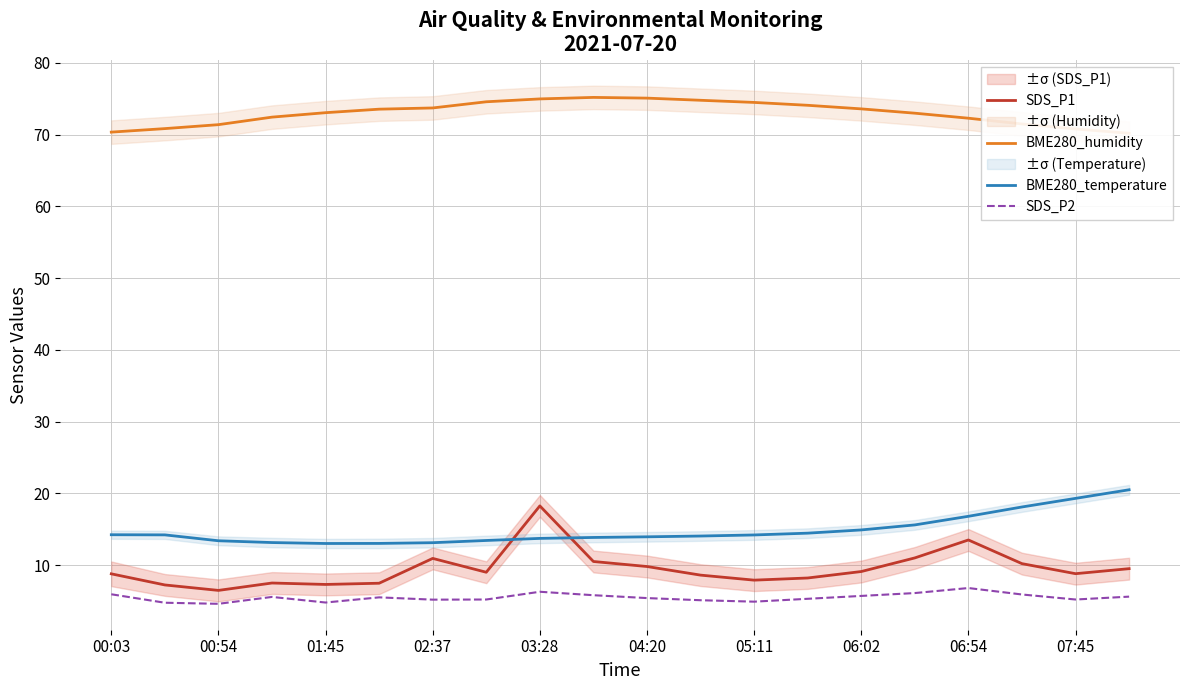

What is the difference between the highest and lowest values at 17?

65.6